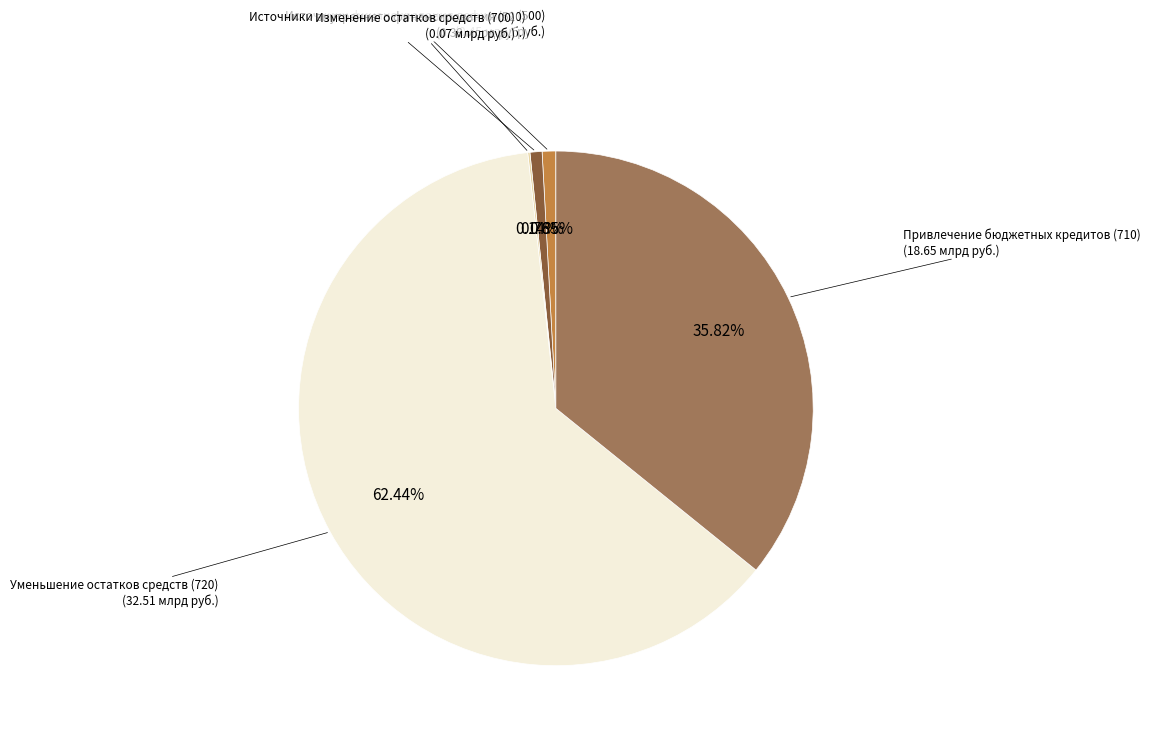

Is there a majority slice in this chart?

Yes